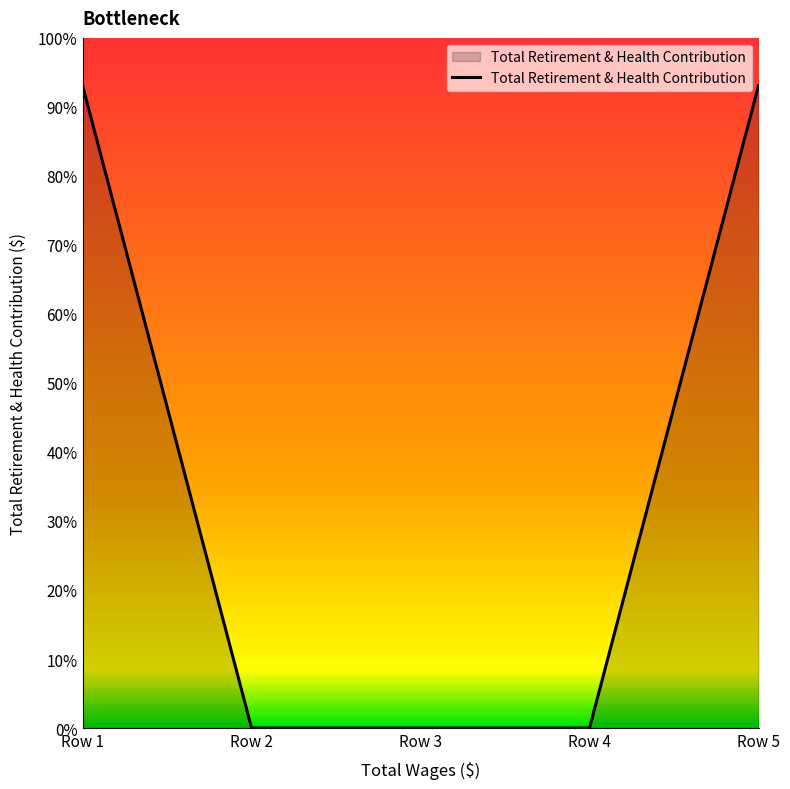

Does the chart have visible grid lines?

No